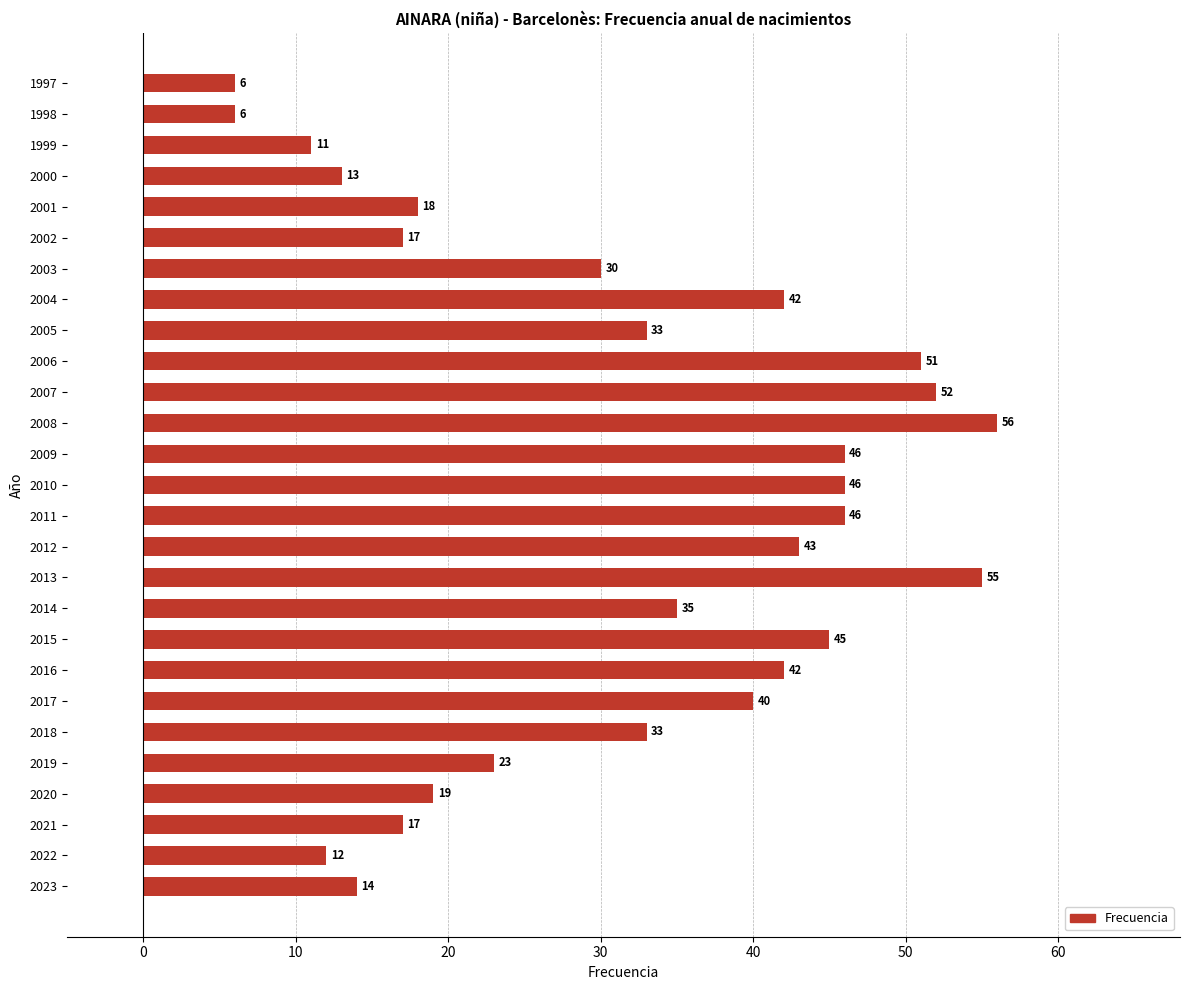

Between 2006 and 2020, which is larger?

2006